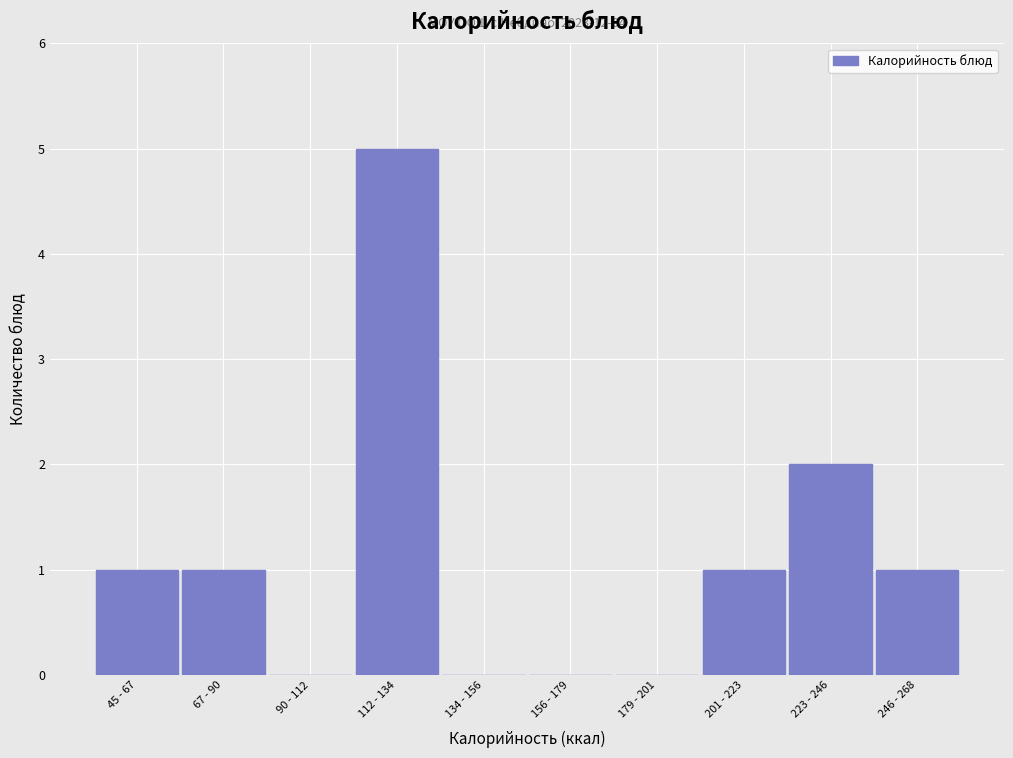

Reading right to left, what are all the values shown in this chart?

246 - 268=1	223 - 246=2	201 - 223=1	179 - 201=0	156 - 179=0	134 - 156=0	112 - 134=5	90 - 112=0	67 - 90=1	45 - 67=1